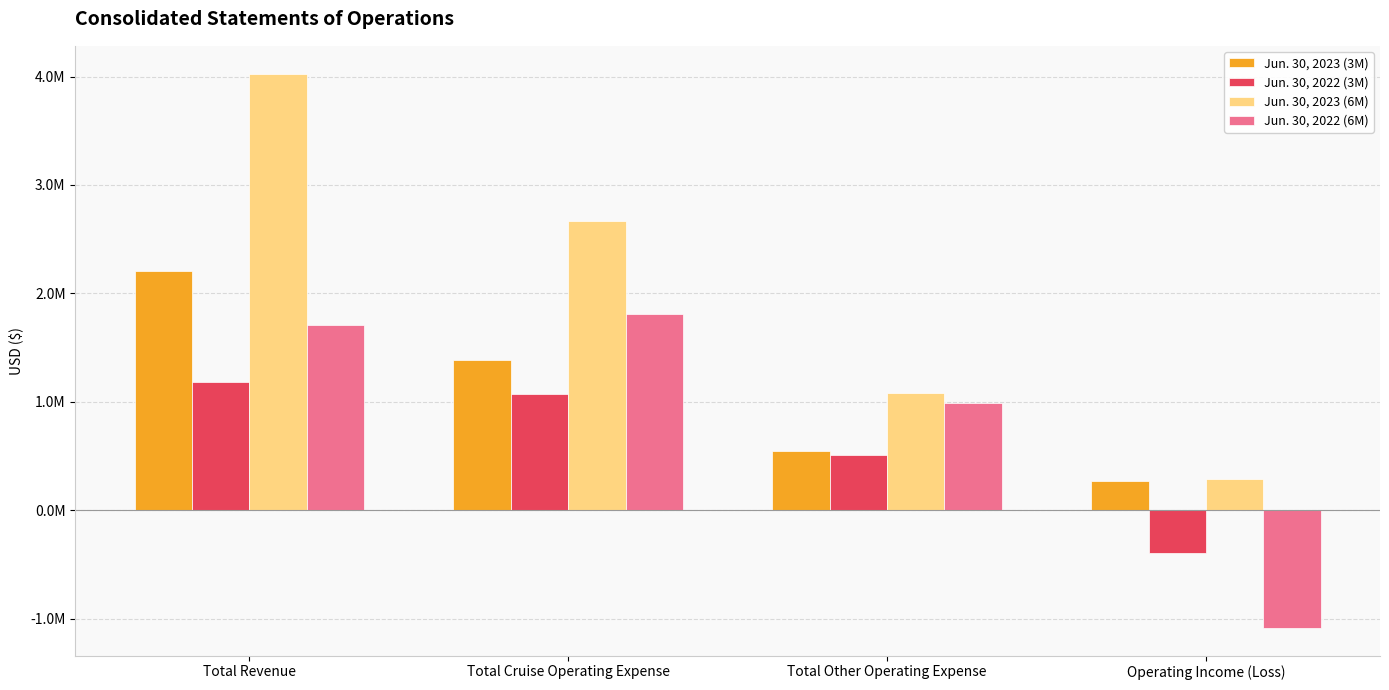

Does the chart contain any negative values?

Yes